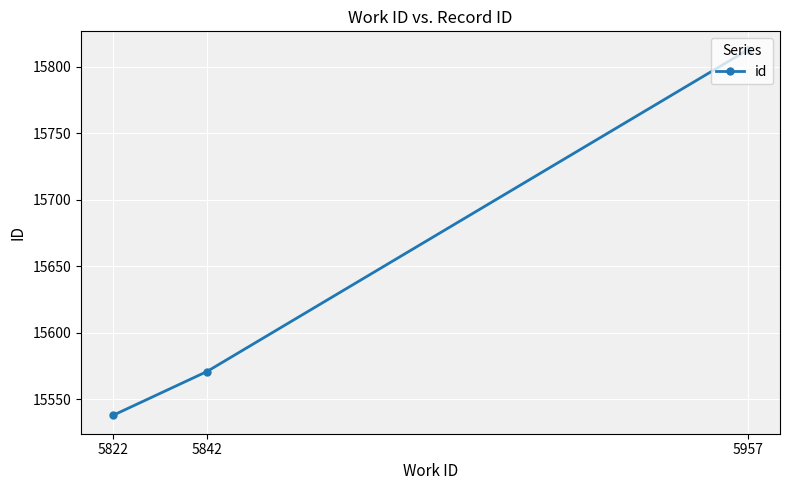

Reading left to right, what are all the values shown in this chart?

15538	15571	15813